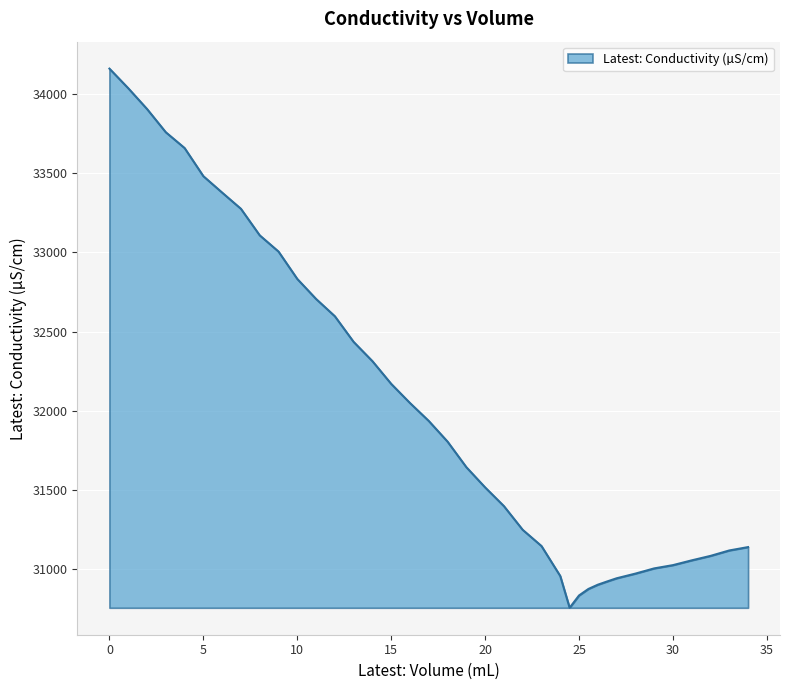

What is the average value?

32030.4